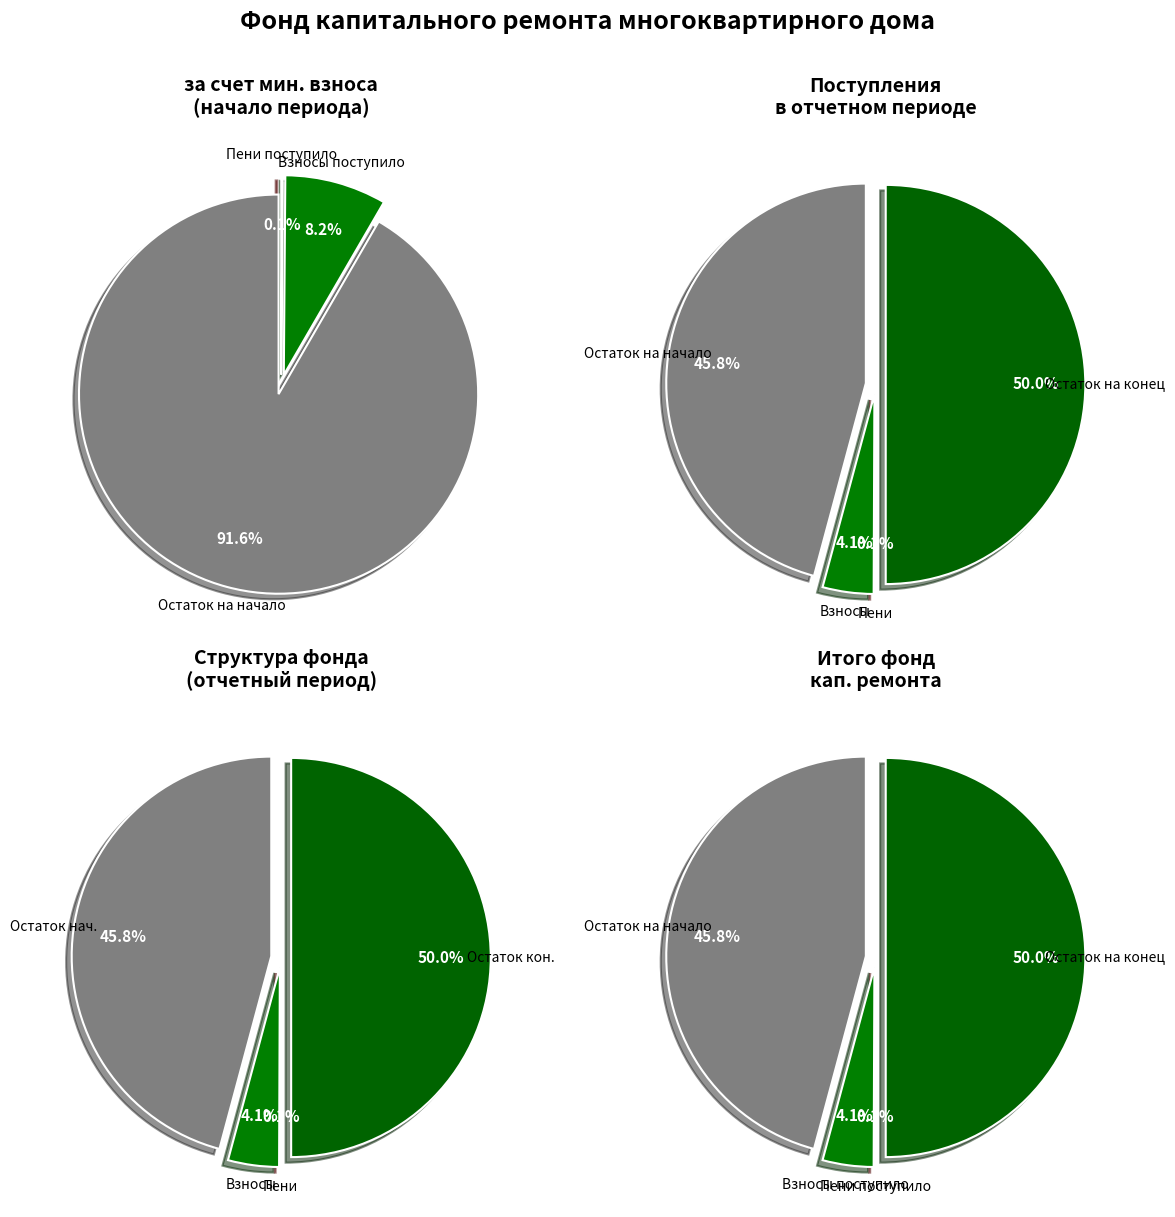

To the nearest percent, what is the difference between the largest and smallest slice percentages?

50%